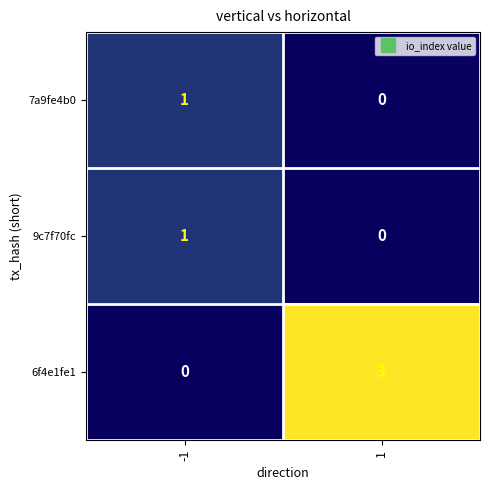

At how many categories does at least one series exceed 2?

1